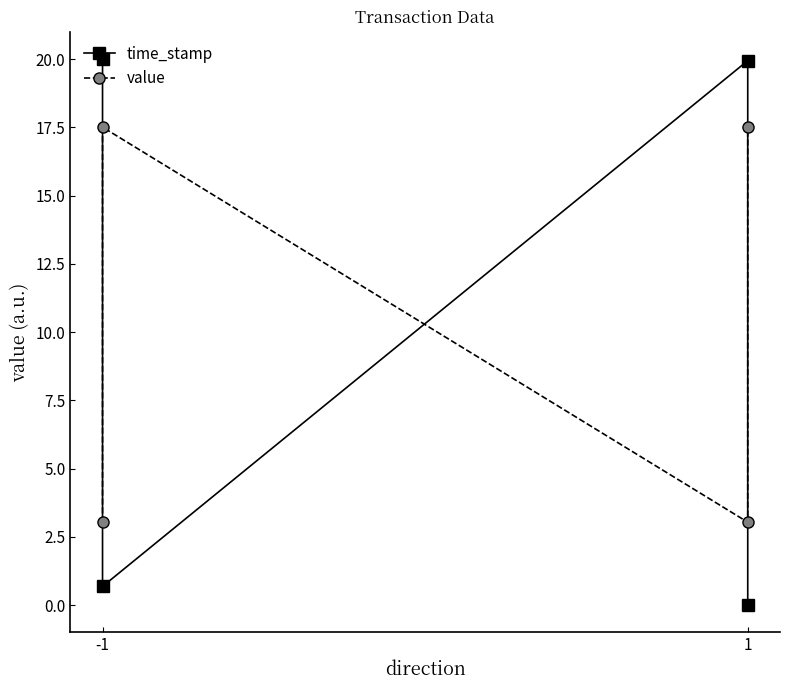

How many lines are shown in the chart?

2